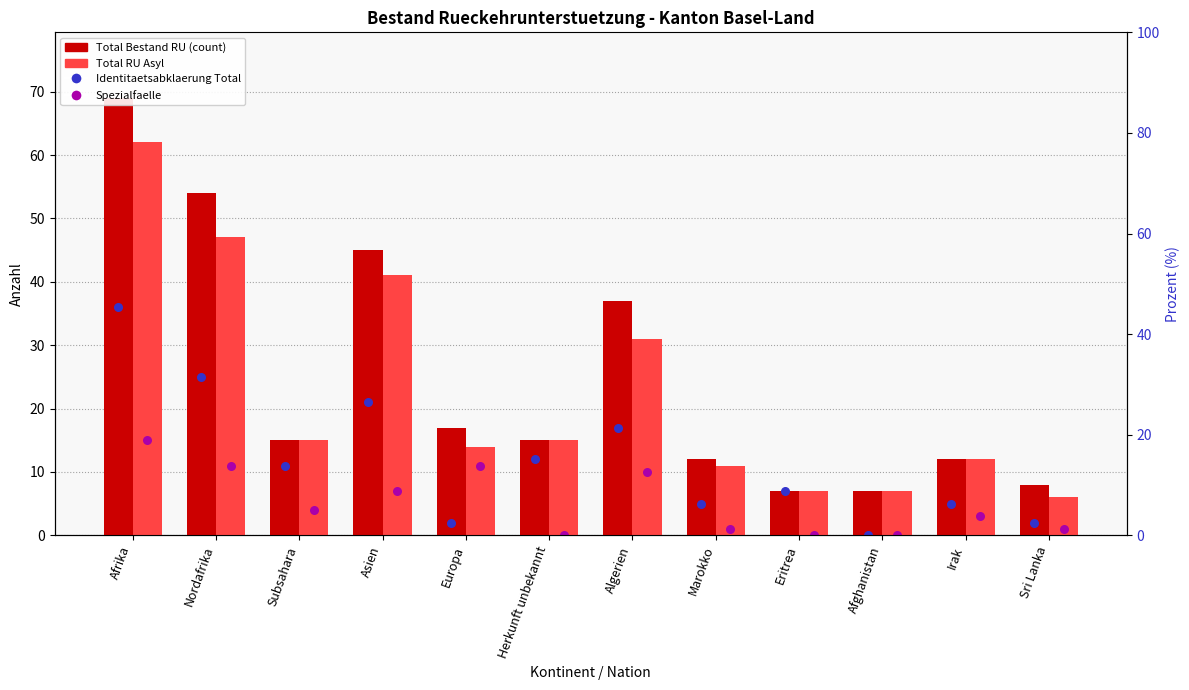

Which series reaches the minimum Y coordinate?

Identitaetsabklaerung Total